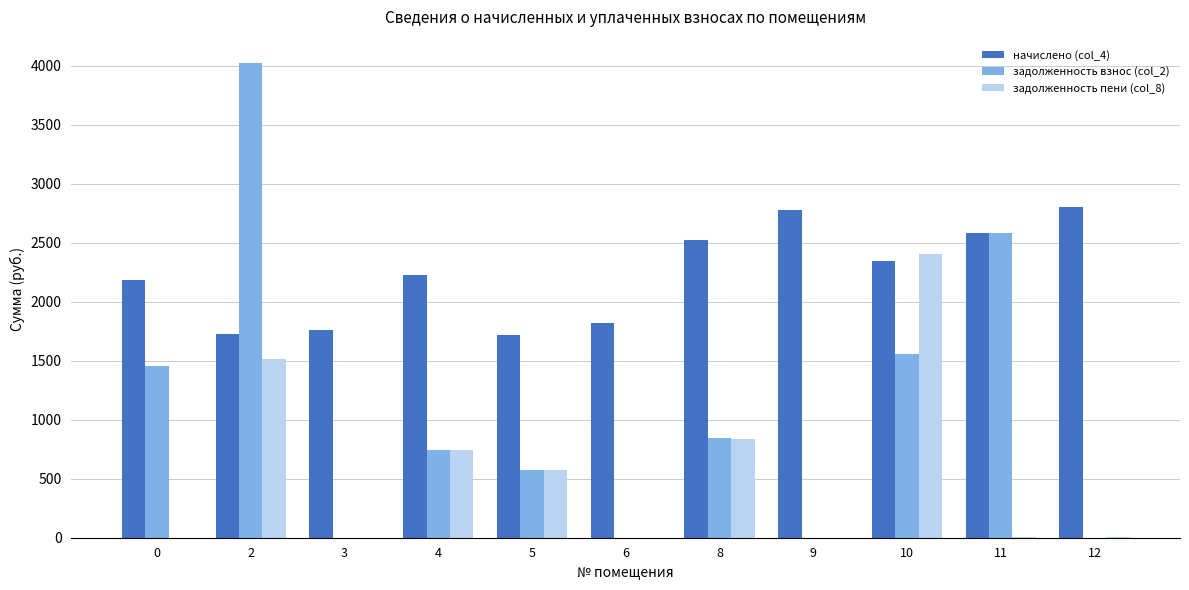

Between 2 and 11, which series saw the biggest shift?

задолженность пени (col_8)